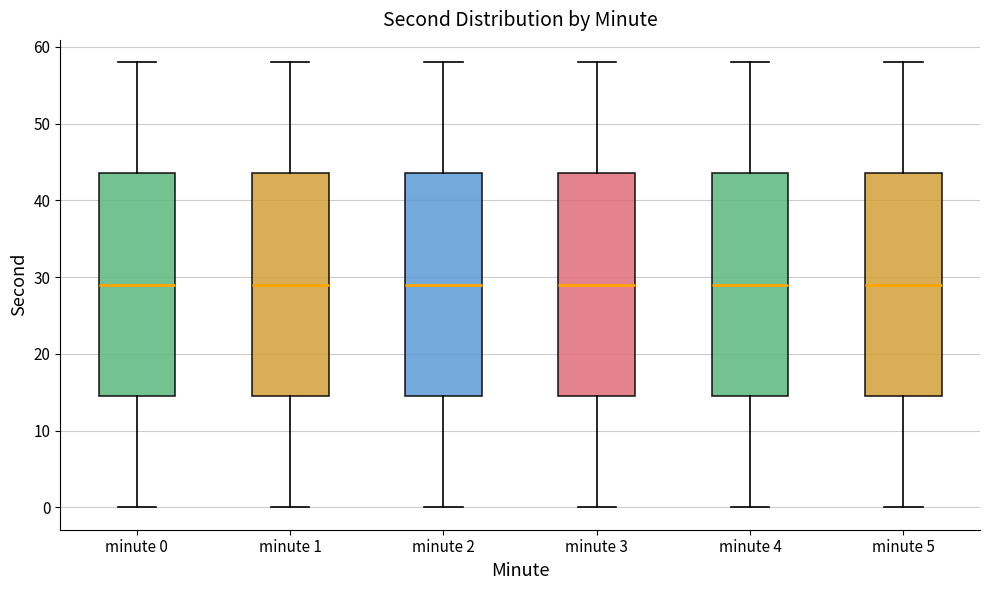

Reading left to right, transcribe this box plot: for each box, give where its median line is, the range the box spans, and where its two whiskers end, as read against the y-axis. The values are not printed on the chart, so give them approximately, as read against the axis.

minute 0: median 29, box 15 to 44, whiskers 0 to 58
minute 1: median 29, box 15 to 44, whiskers 0 to 58
minute 2: median 29, box 15 to 44, whiskers 0 to 58
minute 3: median 29, box 15 to 44, whiskers 0 to 58
minute 4: median 29, box 15 to 44, whiskers 0 to 58
minute 5: median 29, box 15 to 44, whiskers 0 to 58